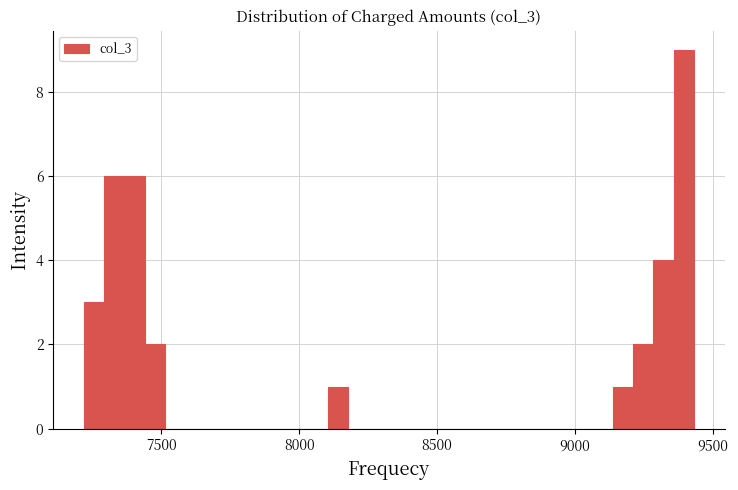

Around what value on the x-axis is the tallest bar? Give the approximate position of its centre, as read against the axis.

9400